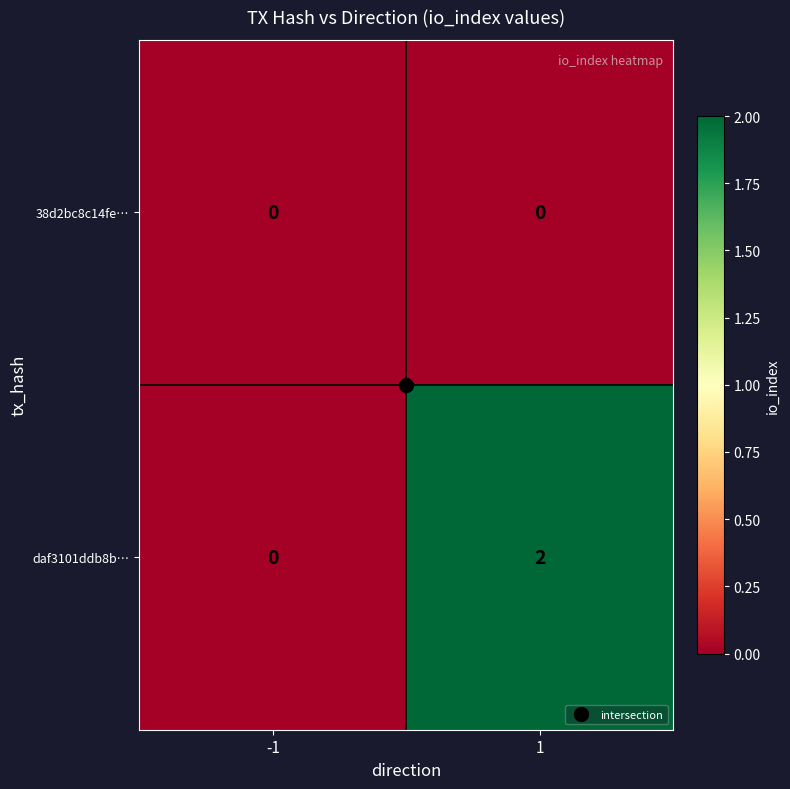

How many values in the daf3101ddb8b… series are below 2?

1